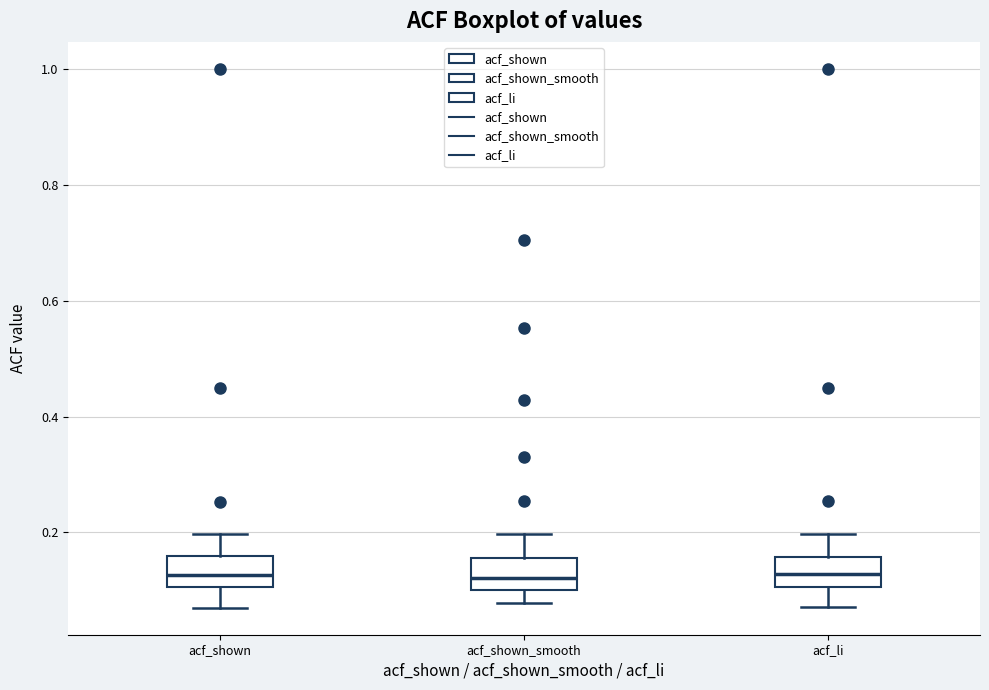

Reading left to right, transcribe this box plot: for each box, give where its median line is, the range the box spans, and where its two whiskers end, as read against the y-axis. The values are not printed on the chart, so give them approximately, as read against the axis.

acf_shown: median 0.12, box 0.10 to 0.16, whiskers 0.08 to 0.20
acf_shown_smooth: median 0.12, box 0.10 to 0.16, whiskers 0.08 to 0.20
acf_li: median 0.12, box 0.10 to 0.16, whiskers 0.08 to 0.20